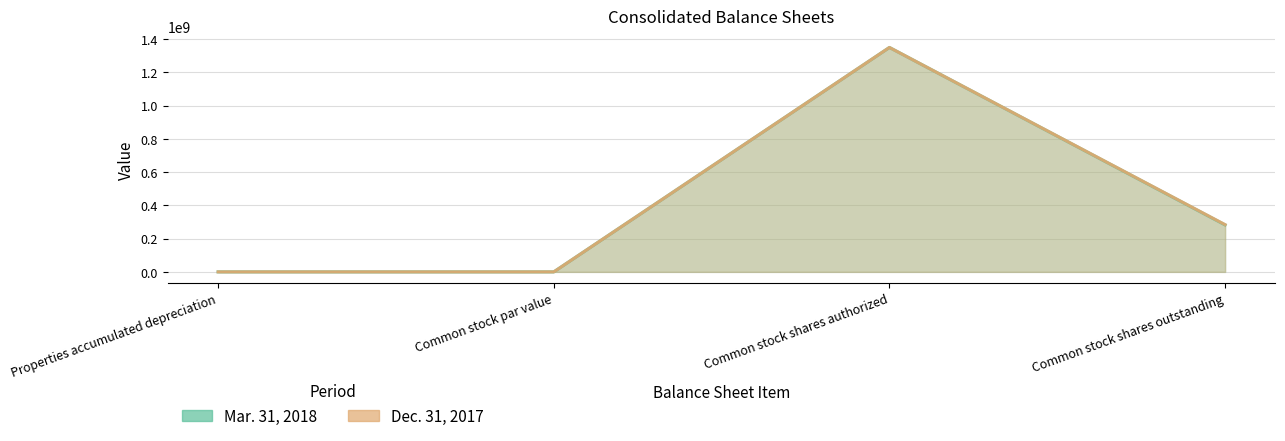

What is the difference between the maximum and minimum values in the Dec. 31, 2017 series?

1349999999